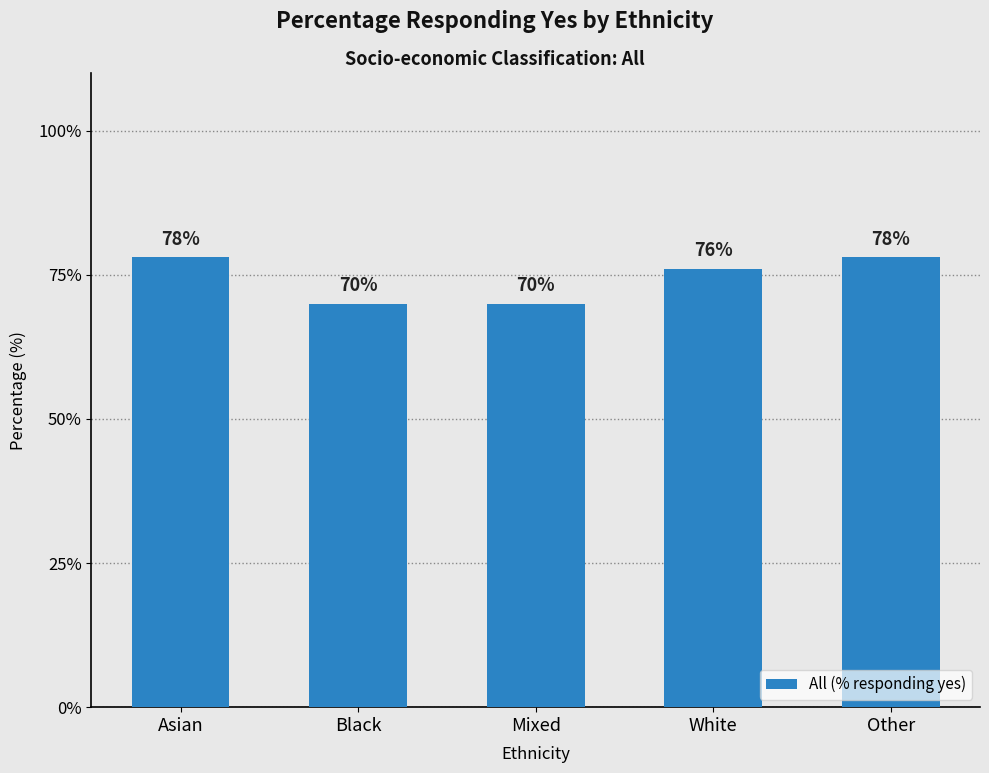

Reading right to left, what are all the values shown in this chart?

78	76	70	70	78